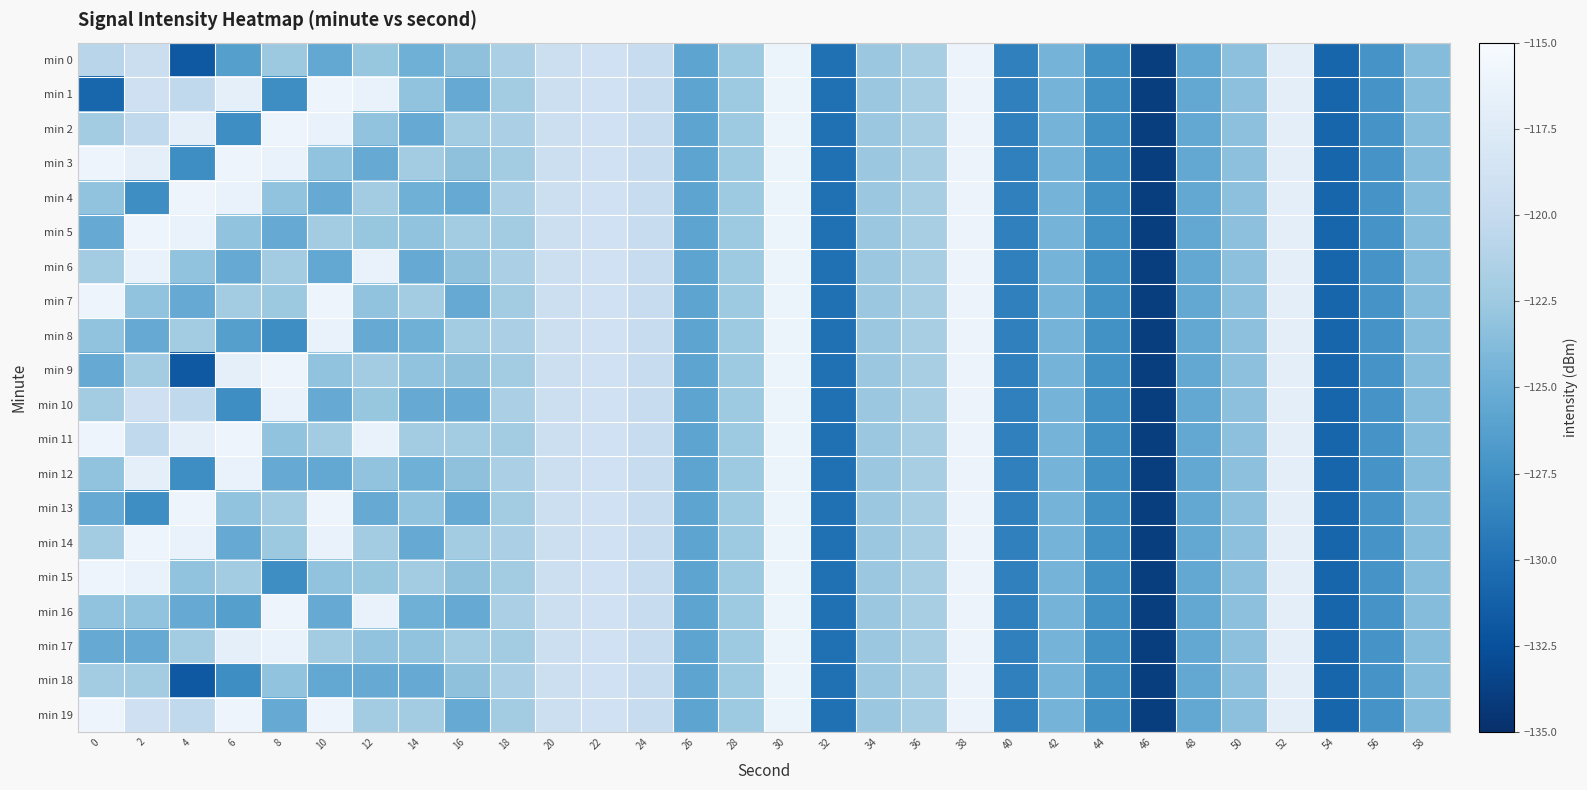

How many categories are shown in the chart?

30